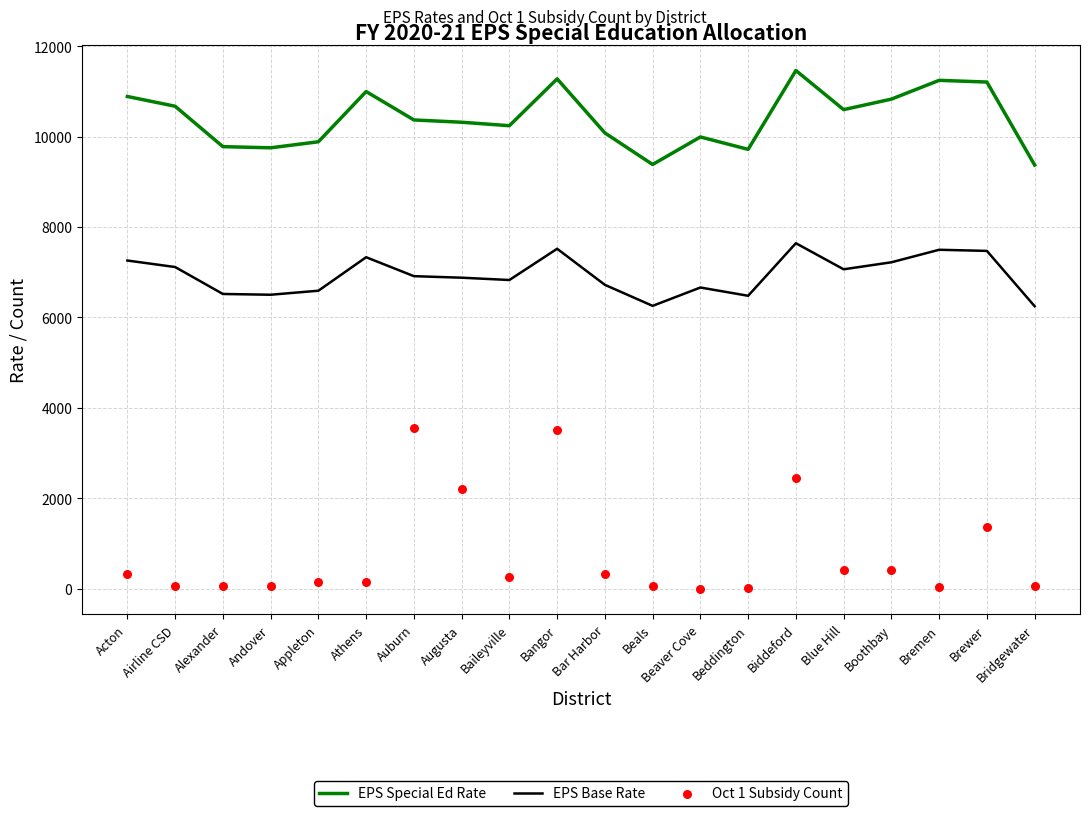

Which series has the widest spread of Y values?

Oct 1 Subsidy Count